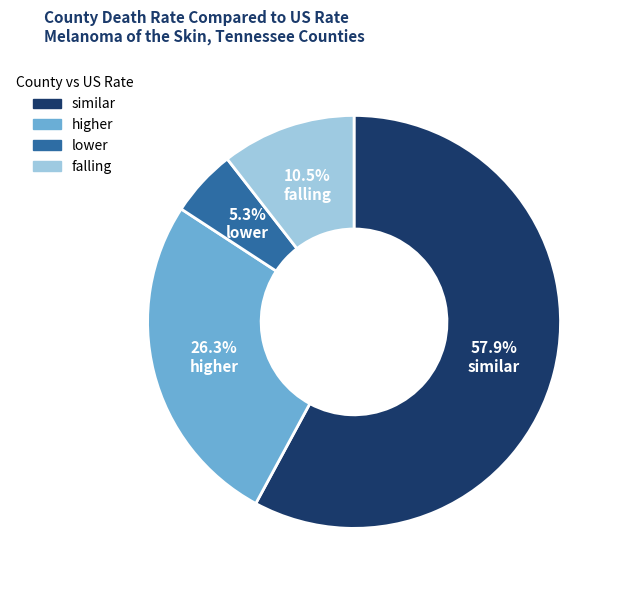

Which slice is the smallest?

lower